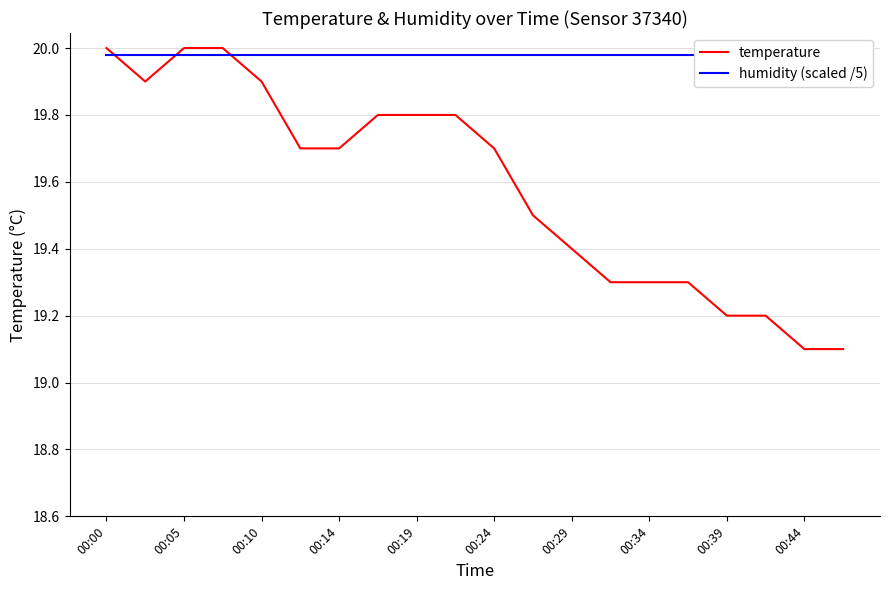

Reading right to left, what are all the values shown in this chart?

temperature: 19.1	19.1	19.2	19.2	19.3	19.3	19.3	19.4	19.5	19.7	19.8	19.8	19.8	19.7	19.7	19.9	20.0	20.0	19.9	20.0
humidity (scaled /5): 20.0	20.0	20.0	20.0	20.0	20.0	20.0	20.0	20.0	20.0	20.0	20.0	20.0	20.0	20.0	20.0	20.0	20.0	20.0	20.0